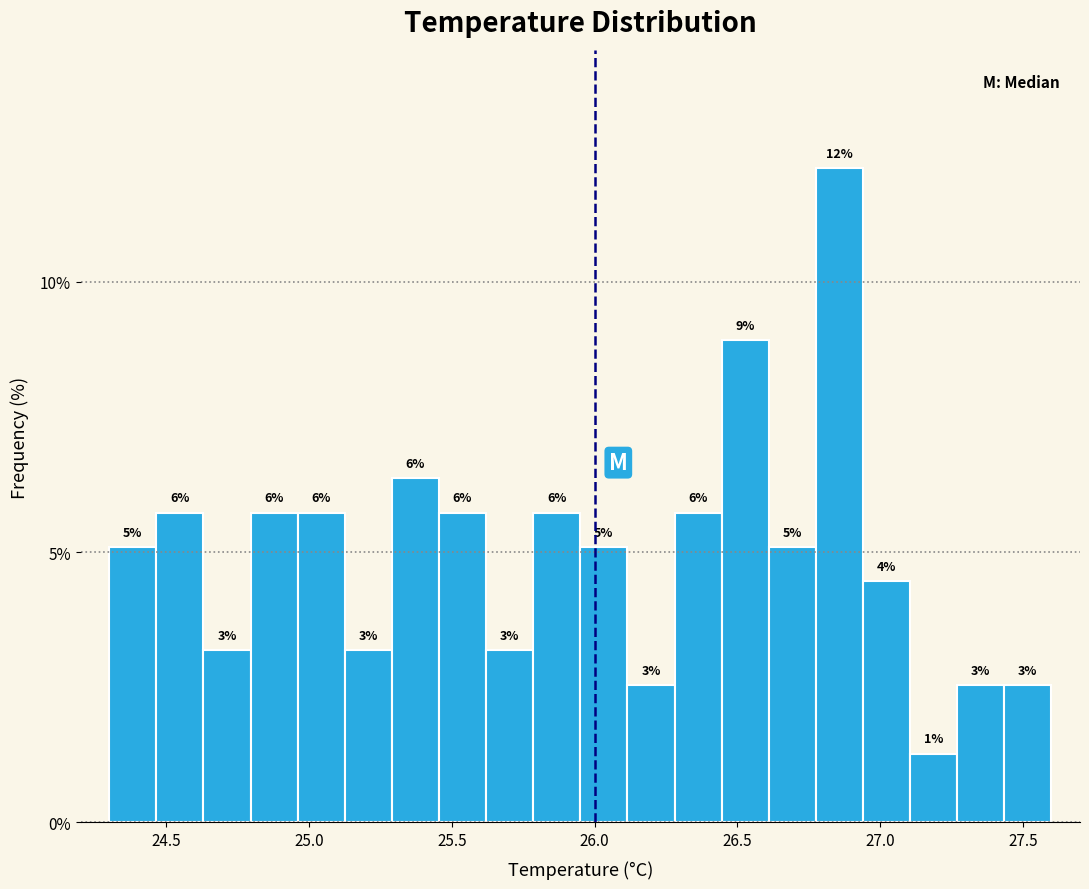

Around what value on the x-axis is the tallest bar? Give the approximate position of its centre, as read against the axis.

26.85